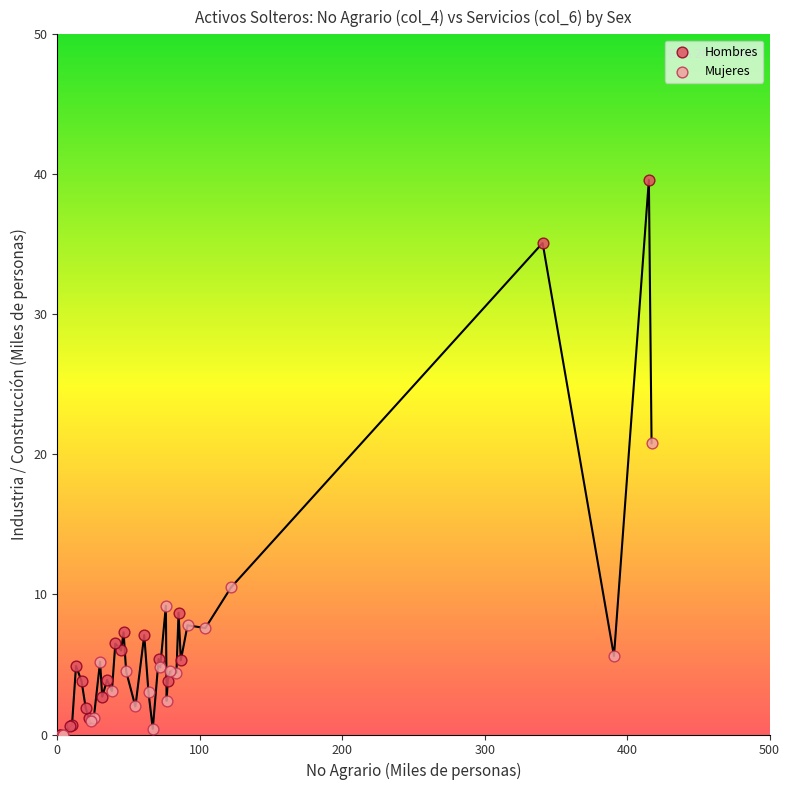

Which series reaches the maximum Y coordinate?

Hombres